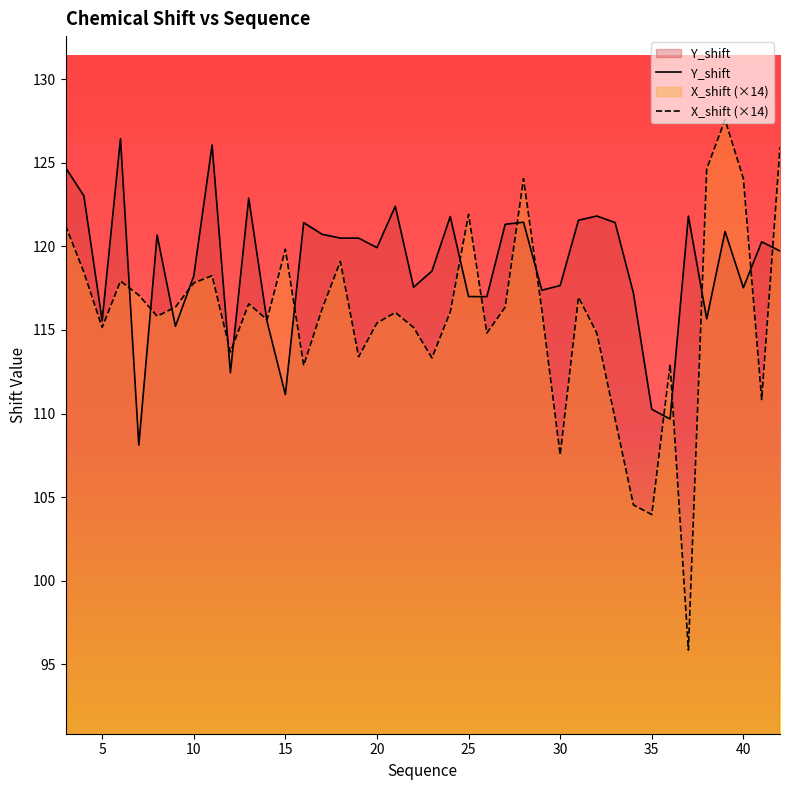

What is the lowest value of the Y_shift series?

108.1